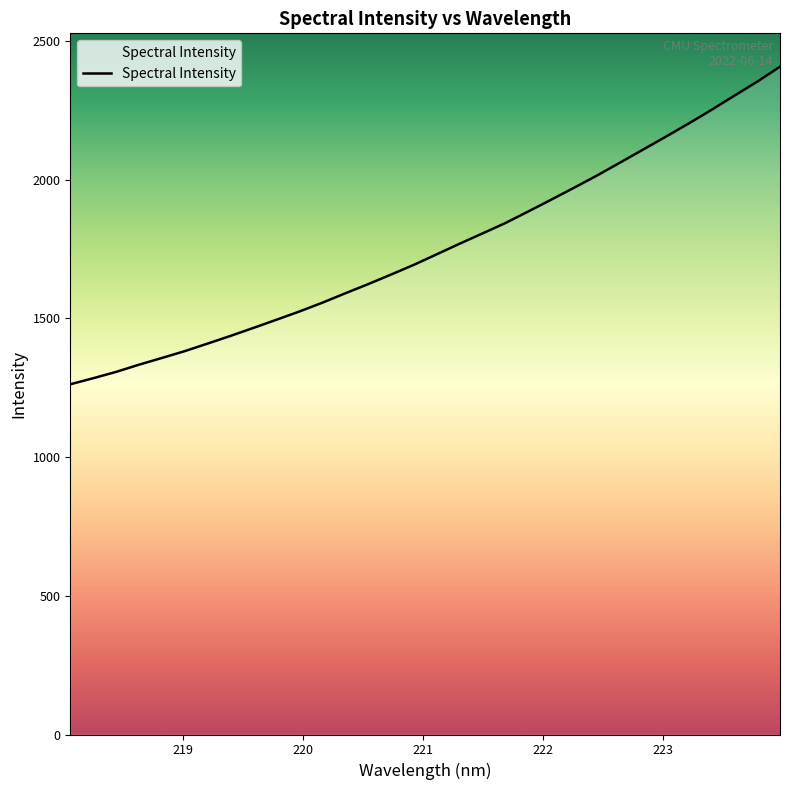

What is the difference between the maximum and minimum values?

1144.7